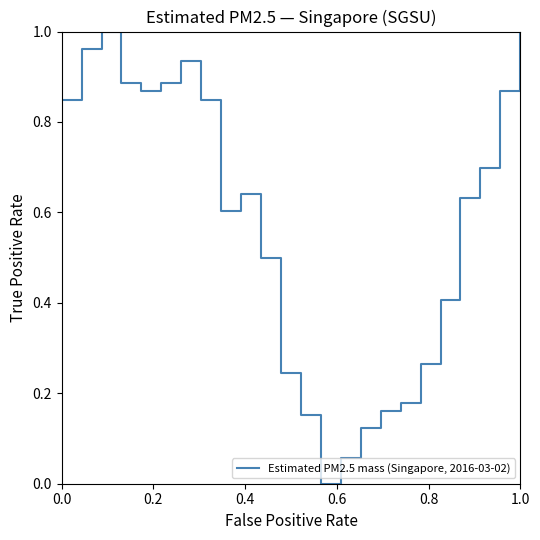

How many lines are shown in the chart?

1